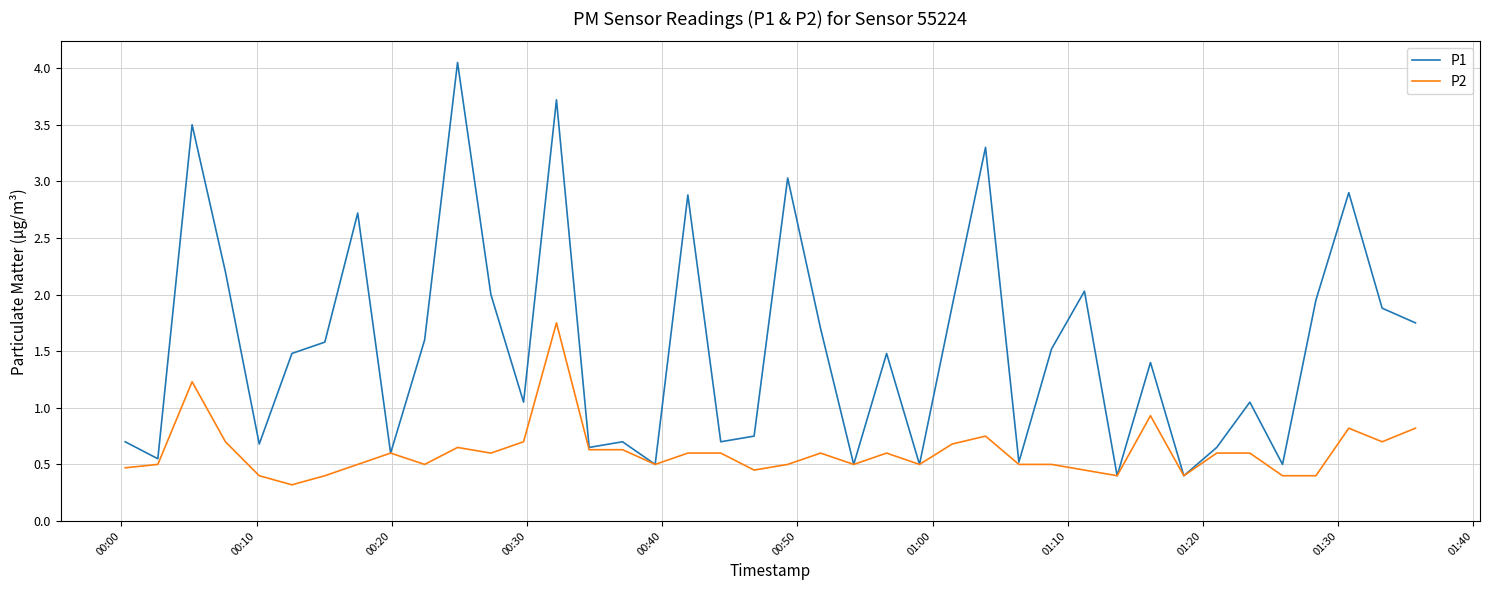

What is the minimum value shown in the chart?

0.3